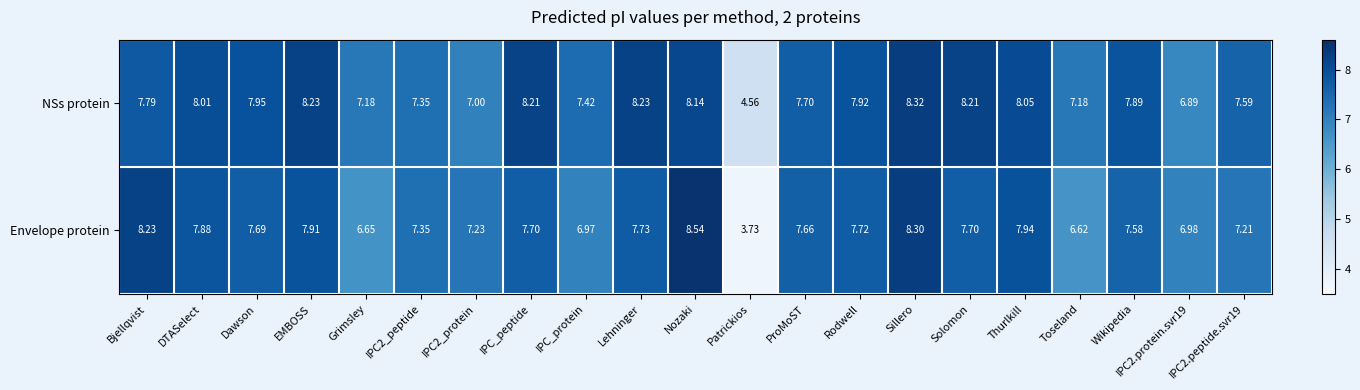

Which label corresponds to the largest value in the chart?

Nozaki